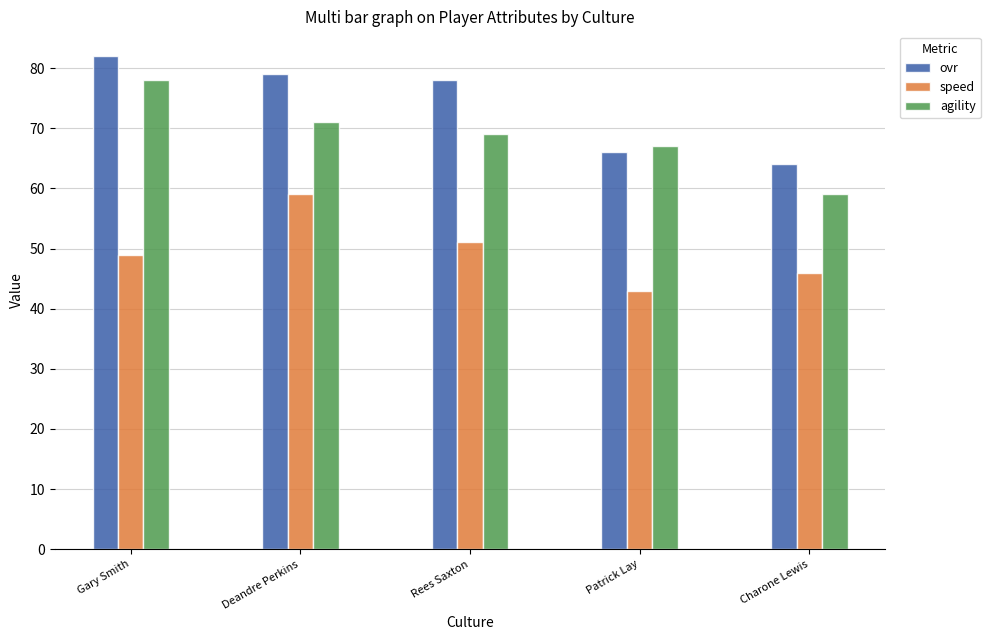

The ovr series shows 112 at Charone Lewis. True or false?

False